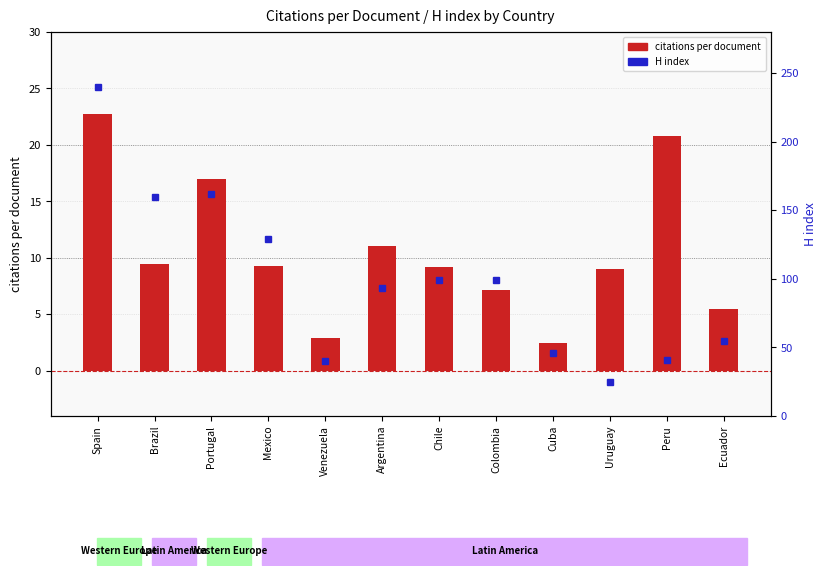

What is the maximum value shown in the chart?

240.0